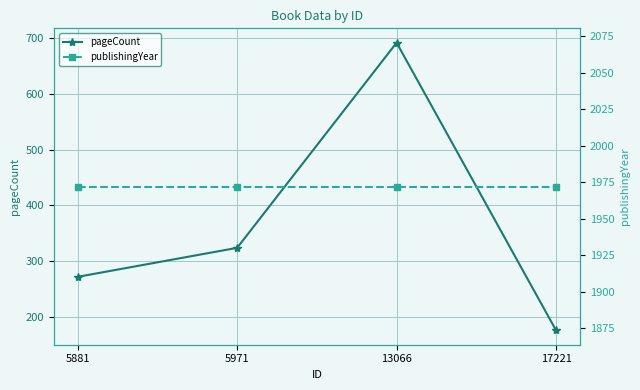

What are all the series names shown in the legend?

pageCount, publishingYear